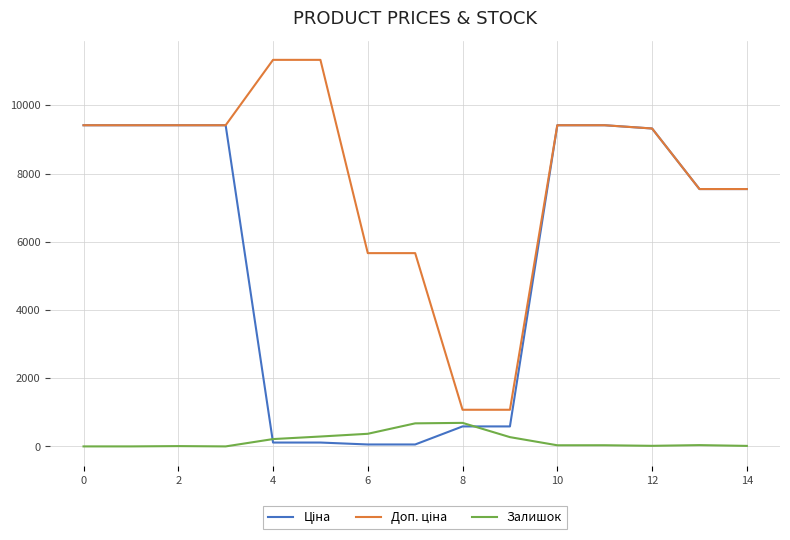

Does the chart display data point markers on the line(s)?

No